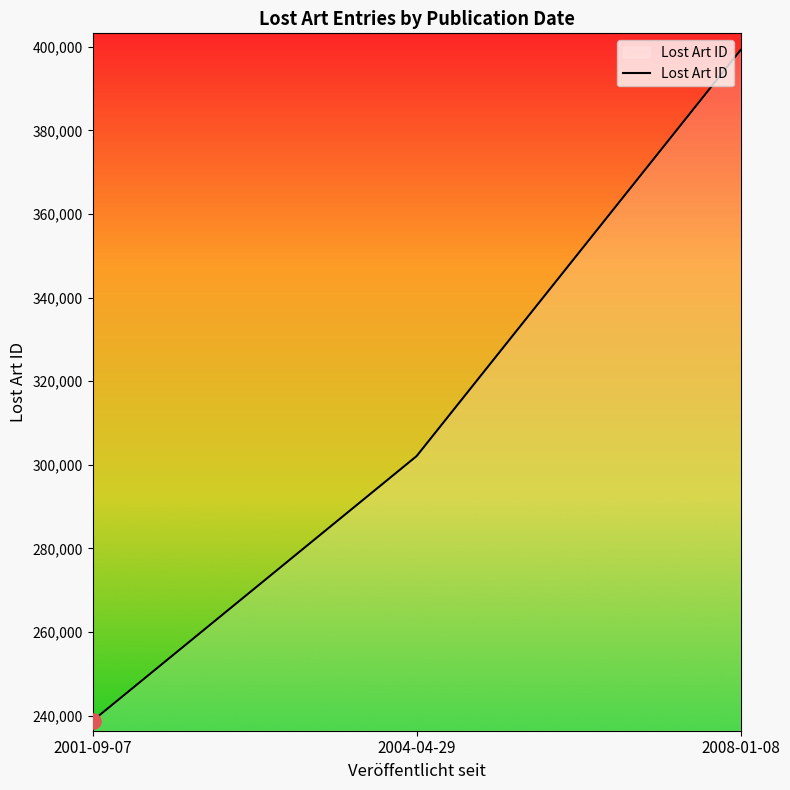

Approximately how many times larger is the value at 2004-04-29 compared to 2001-09-07?

1.3